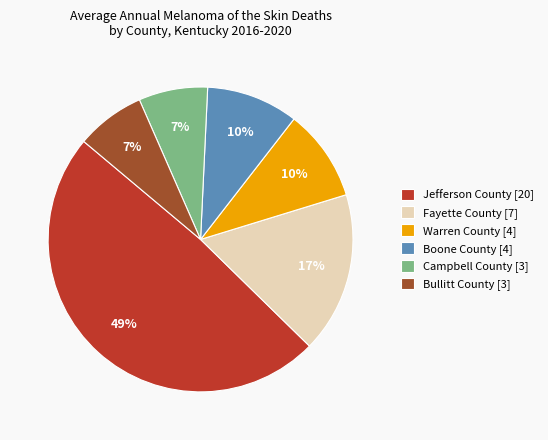

Is it true that Jefferson County [20] is 49% of the pie?

True